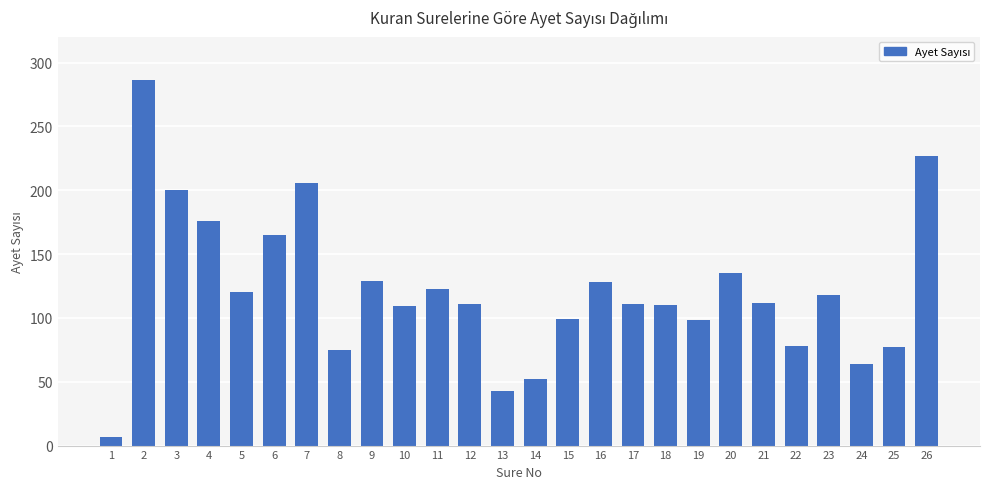

Which has a higher value, 17 or 25?

17